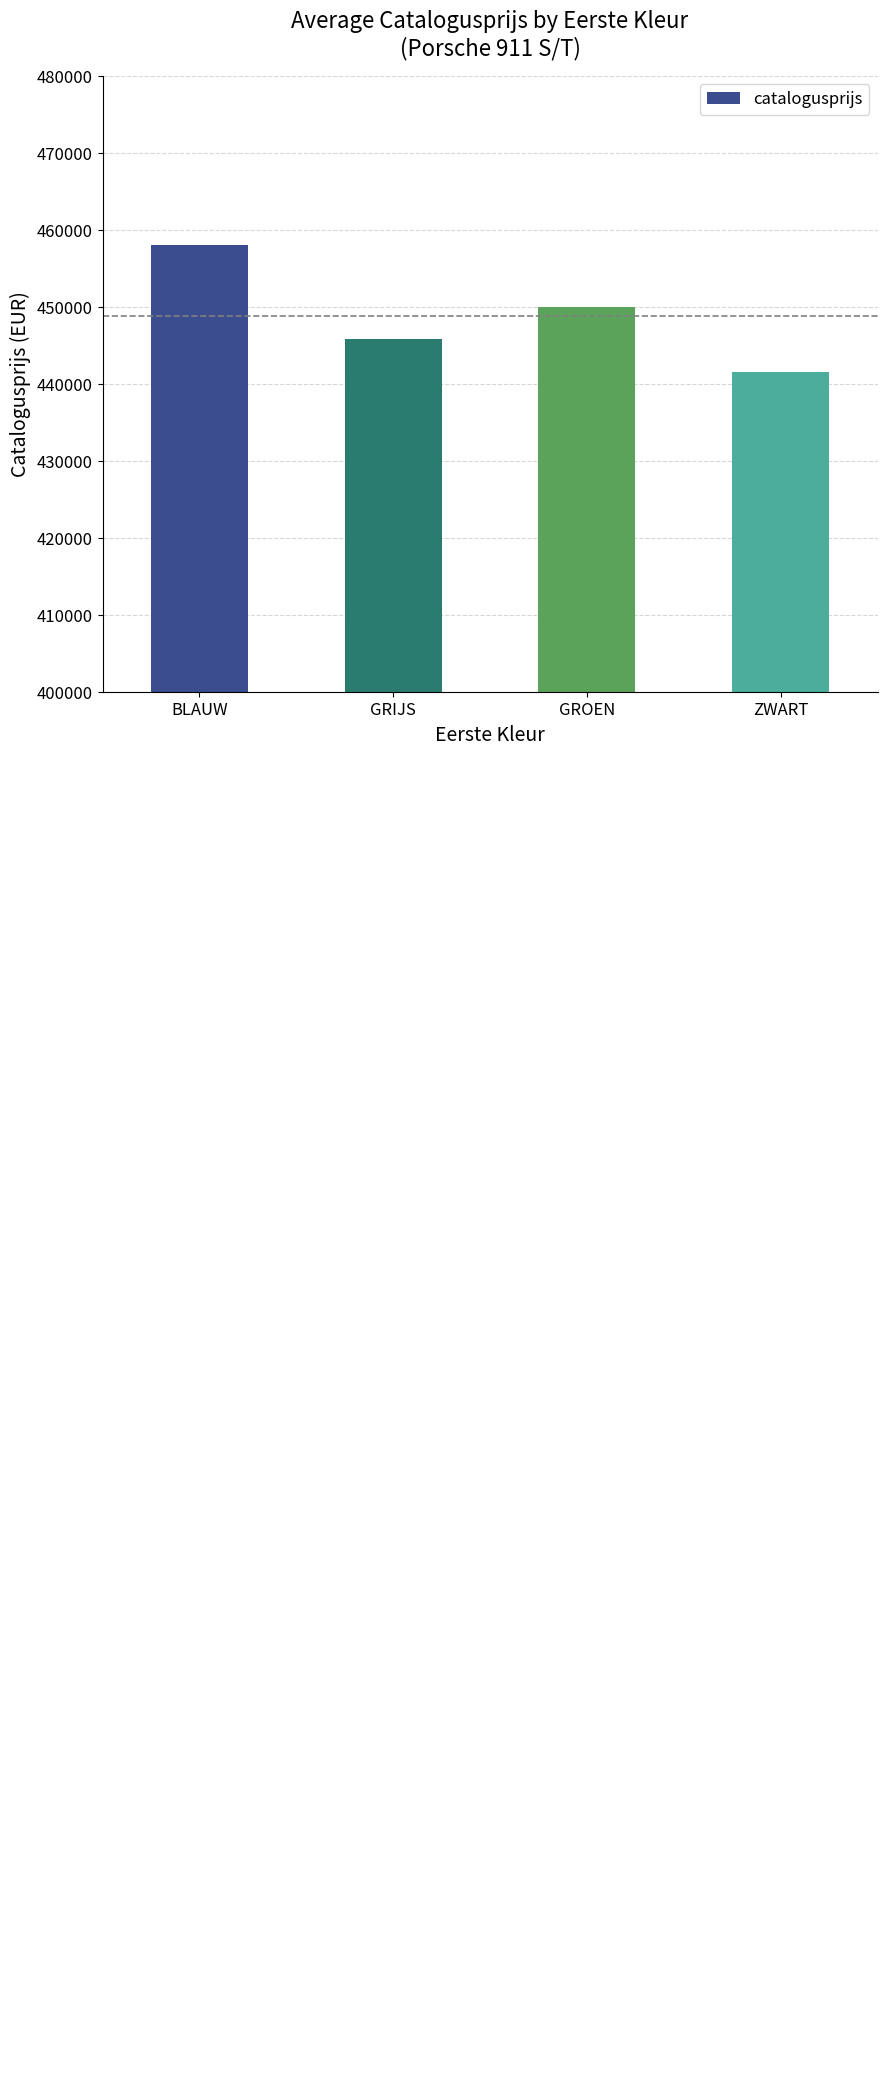

Which label corresponds to the largest value in the chart?

BLAUW